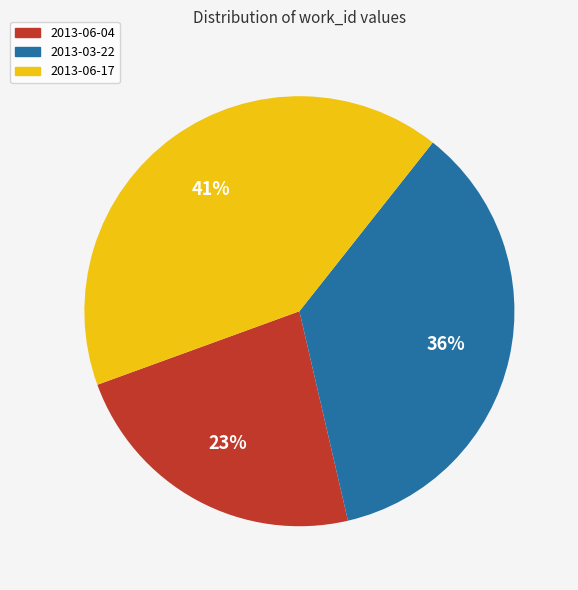

Count the number of slices in the pie.

3